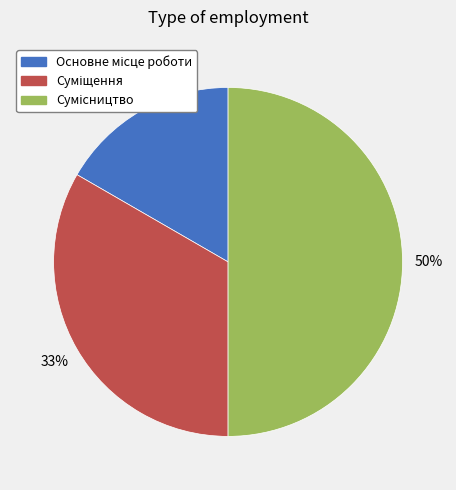

To the nearest percent, what is the difference between the largest and smallest slice percentages?

33%